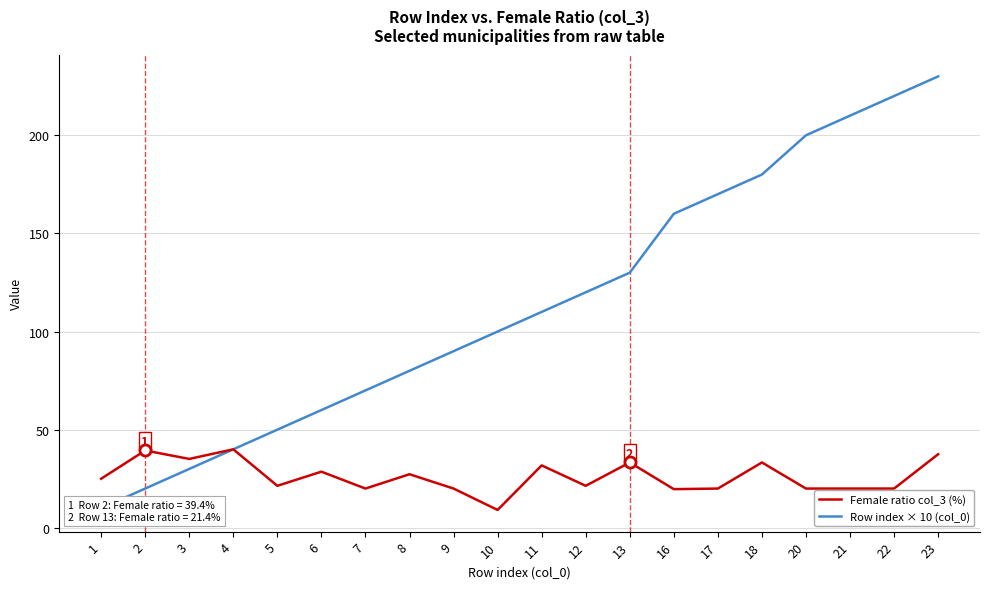

Reading left to right, extract all data points from this chart.

Female ratio col_3 (%): 1=25.0	2=39.4	3=35.1	4=40.0	5=21.4	6=28.6	7=20.0	8=27.3	9=20.0	10=9.1	11=31.8	12=21.4	13=33.3	16=19.7	17=20.0	18=33.3	20=20.0	21=20.0	22=20.0	23=37.5
Row index × 10 (col_0): 1=10.0	2=20.0	3=30.0	4=40.0	5=50.0	6=60.0	7=70.0	8=80.0	9=90.0	10=100.0	11=110.0	12=120.0	13=130.0	16=160.0	17=170.0	18=180.0	20=200.0	21=210.0	22=220.0	23=230.0